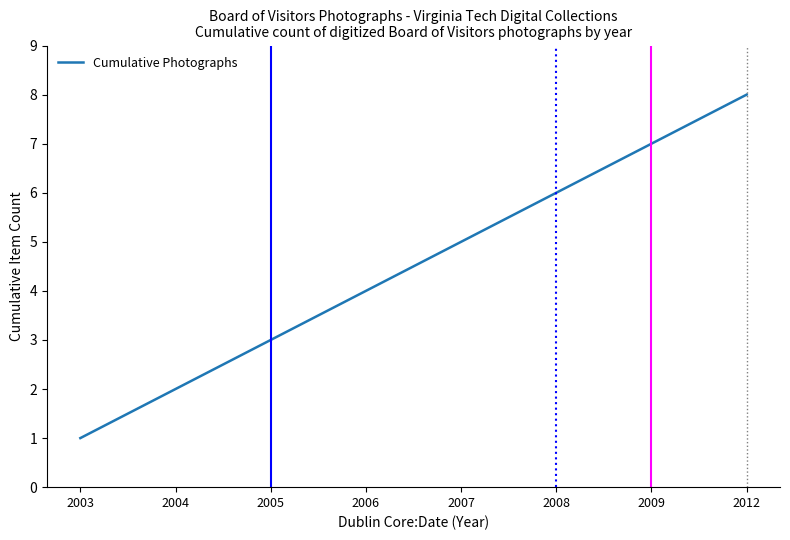

List the labels in order of value, smallest first.

2003, 2004, 2005, 2006, 2007, 2008, 2009, 2012